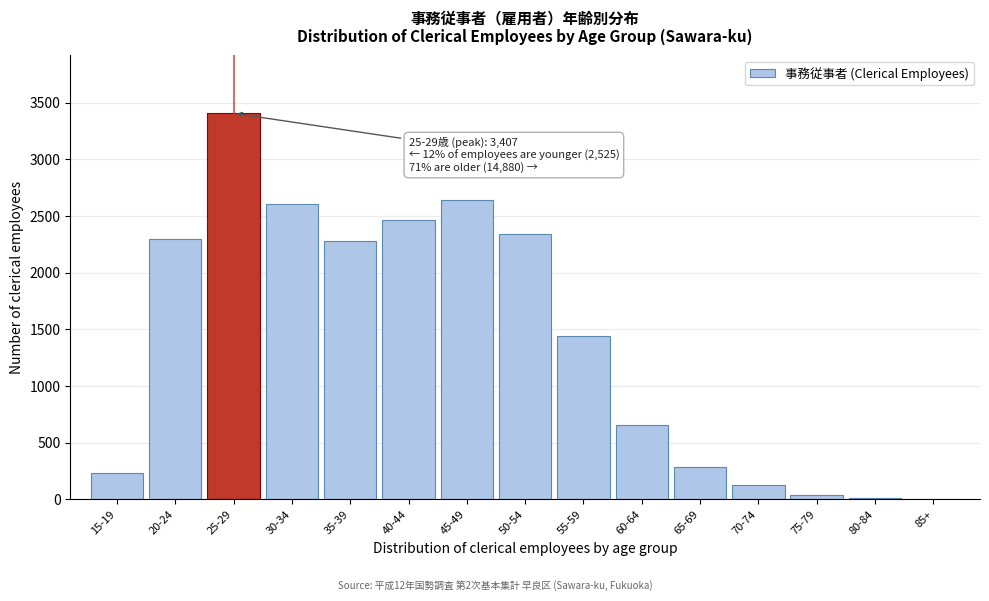

What is the maximum value shown in the chart?

3407